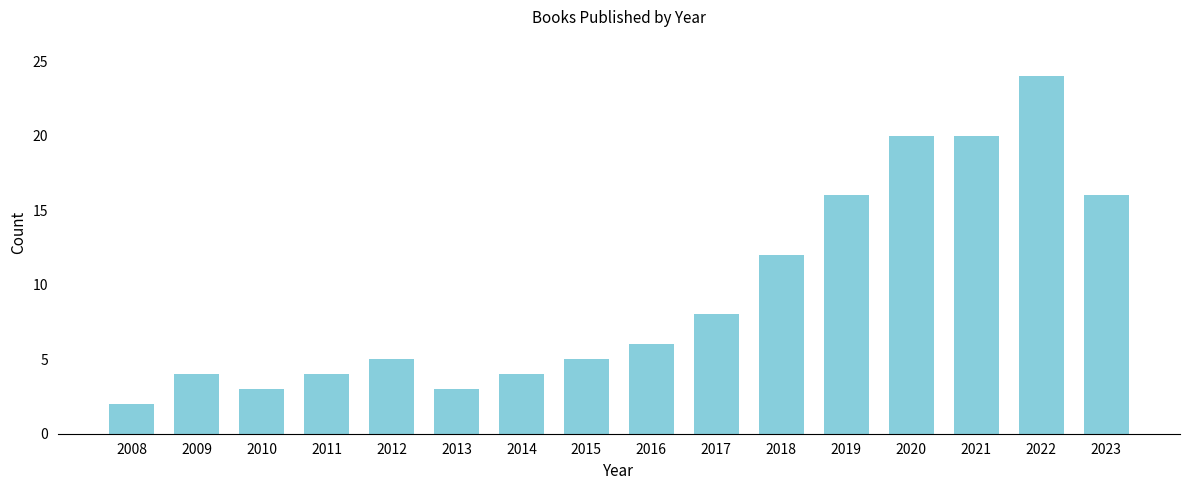

Reading right to left, what are all the values shown in this chart?

16	24	20	20	16	12	8	6	5	4	3	5	4	3	4	2